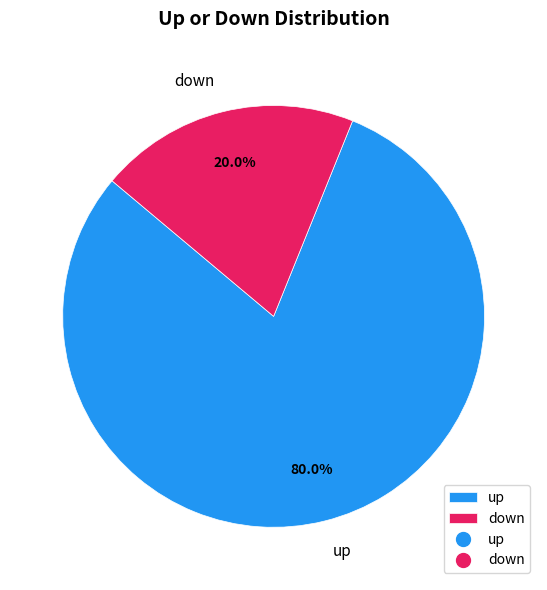

Does any single category account for the majority?

Yes